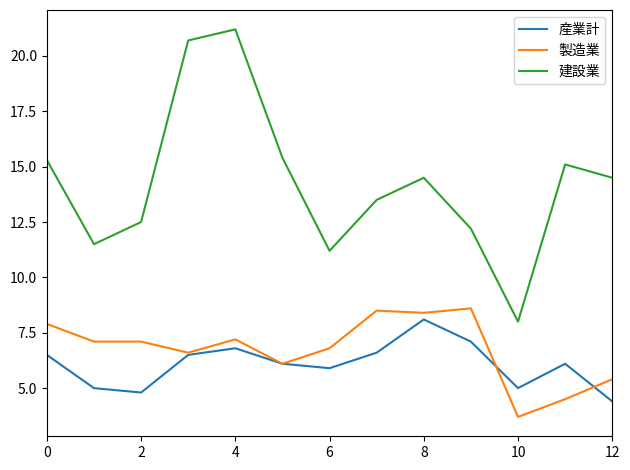

Which series has the largest range (max minus min)?

建設業